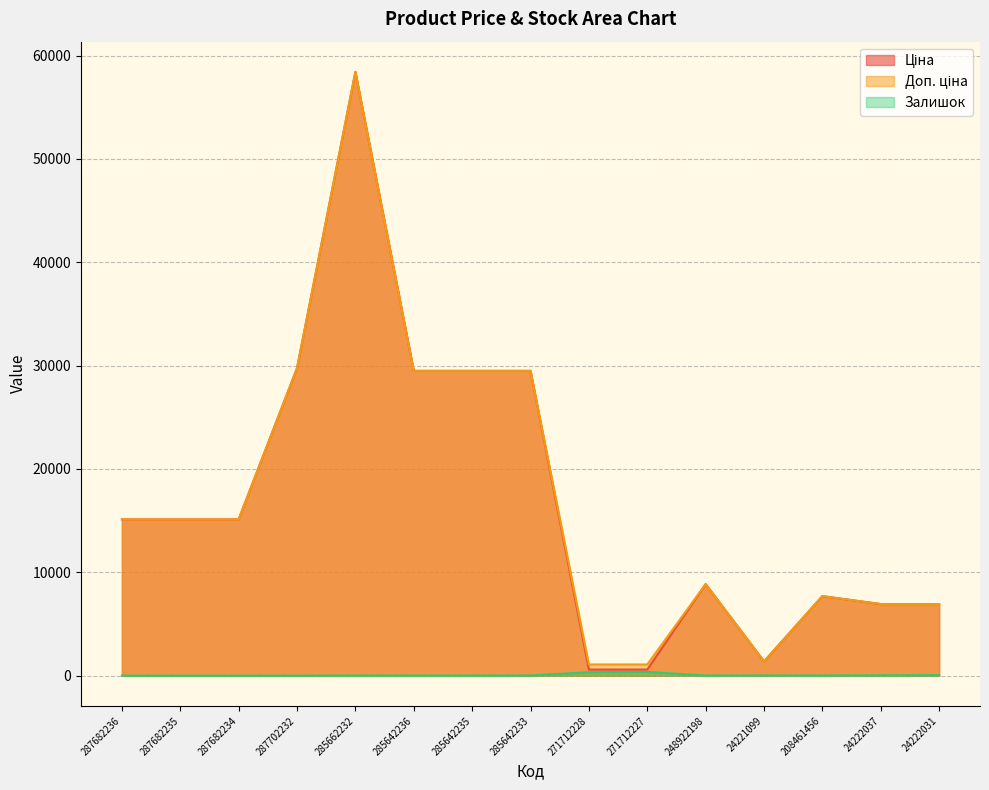

At which category does Залишок reach its first local peak?

285662232